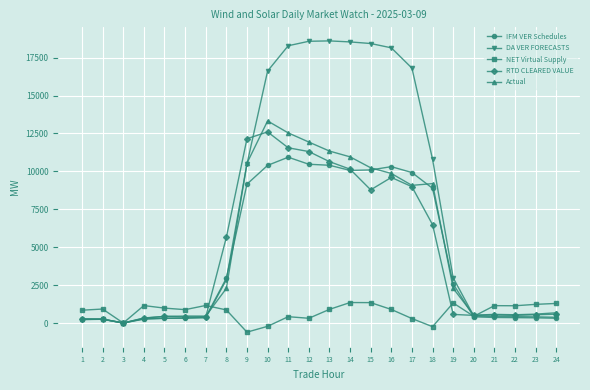

What is the maximum value for Actual?

13324.8